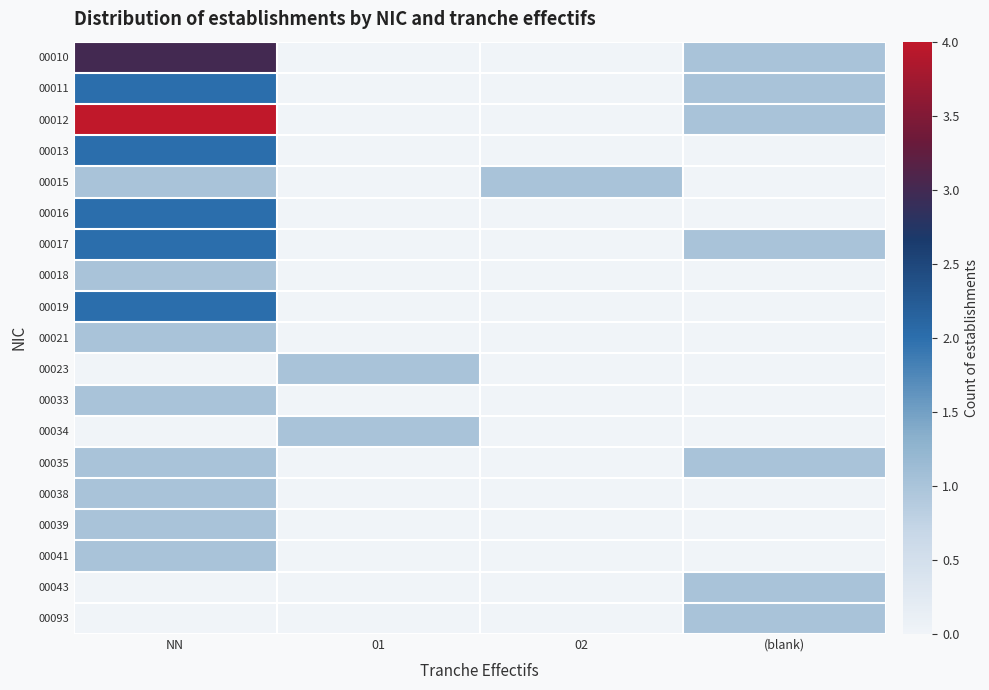

What is the greatest value displayed?

4